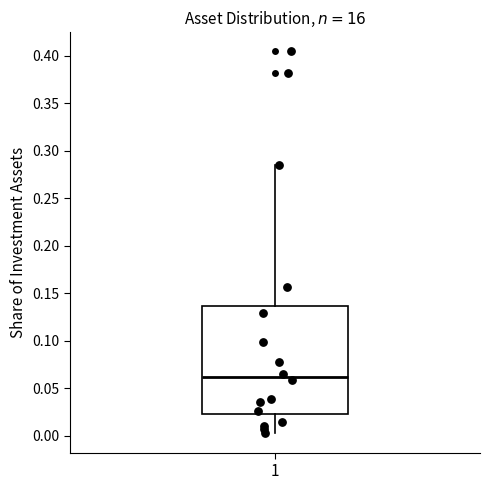

Where does the upper whisker of the box at x = 1 end on the y-axis? The values are not printed on the chart, so give them approximately, as read against the axis.

0.285